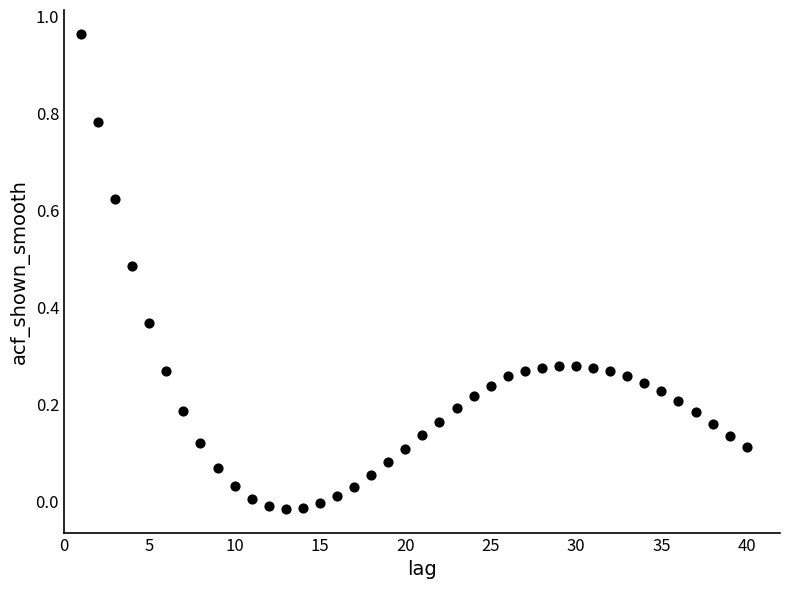

What is the range of X values (max minus min)?

39.0